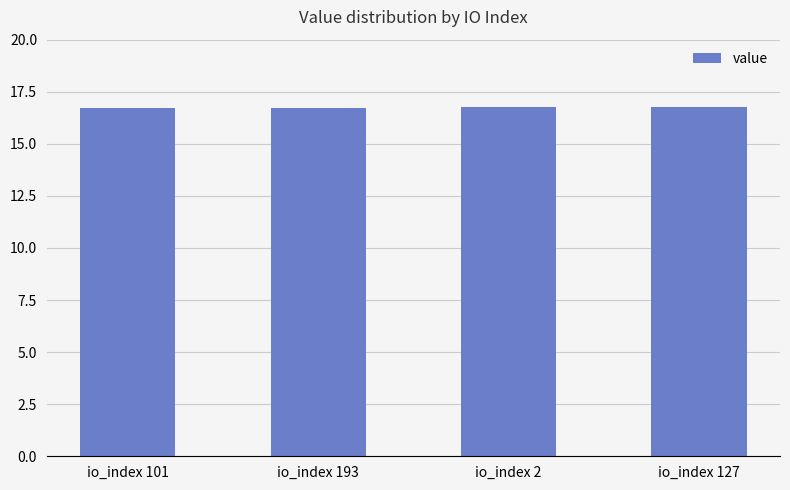

How many values are between 16 and 17?

4